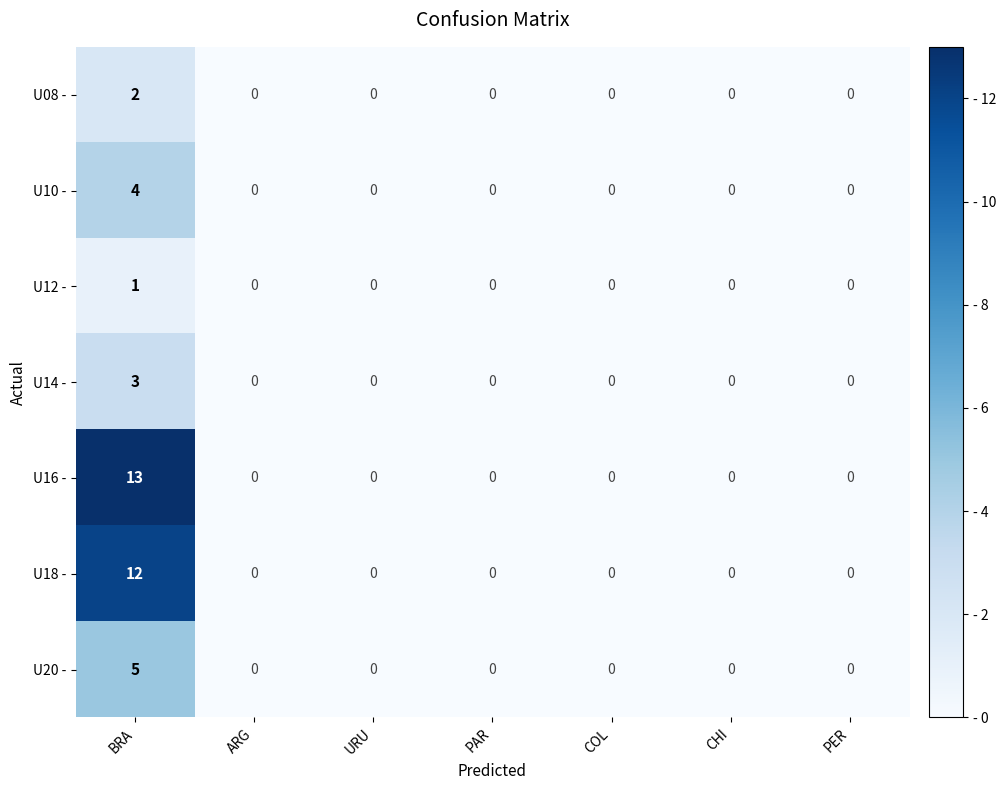

What is the difference between the maximum and minimum values in the U16 - series?

13